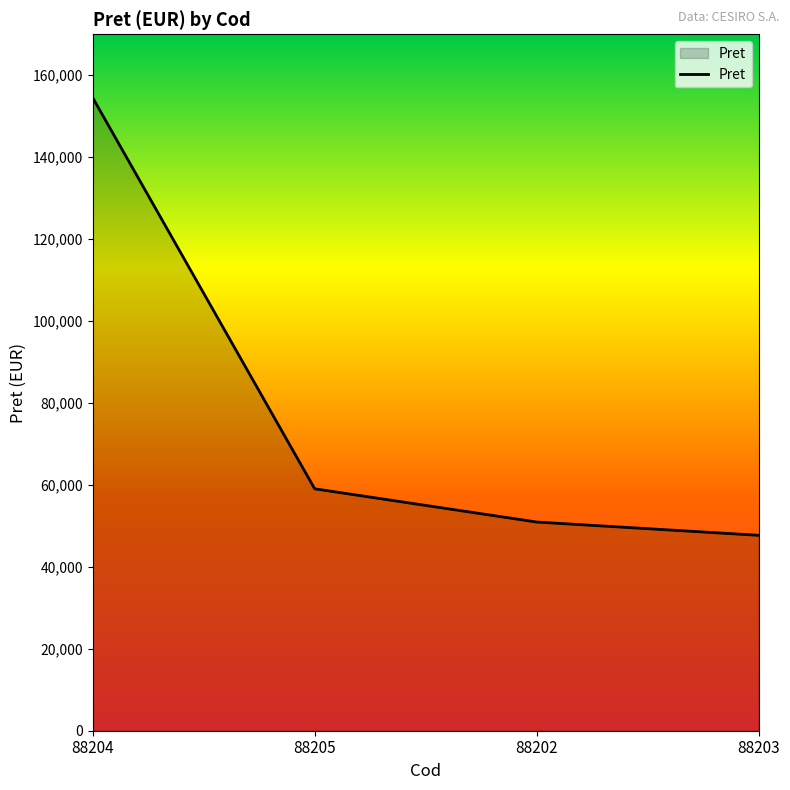

True or false: there are more than 1 points higher than both neighbors.

False